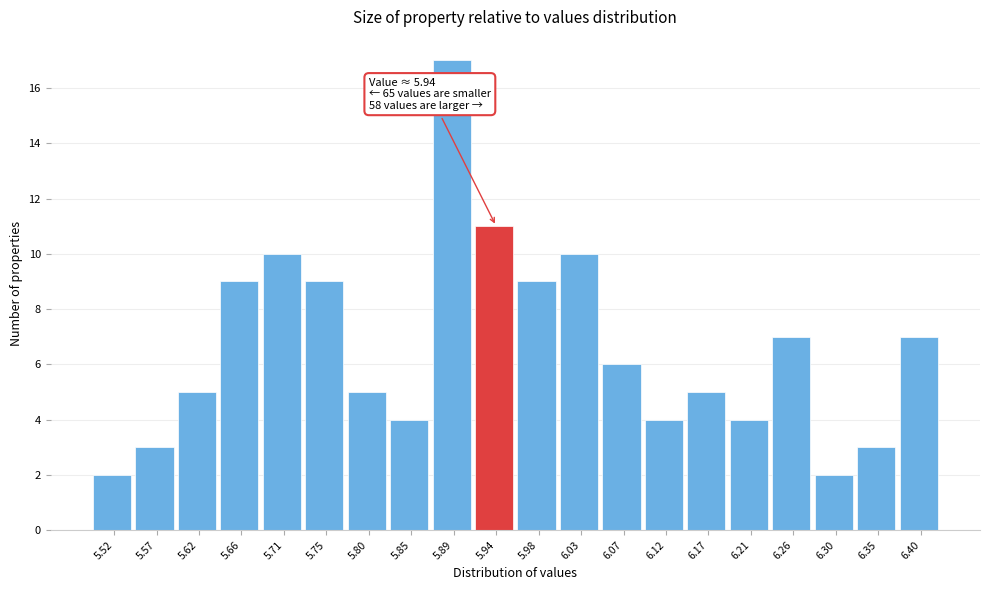

Over which range of the x-axis is the bar tallest?

5.868 to 5.914